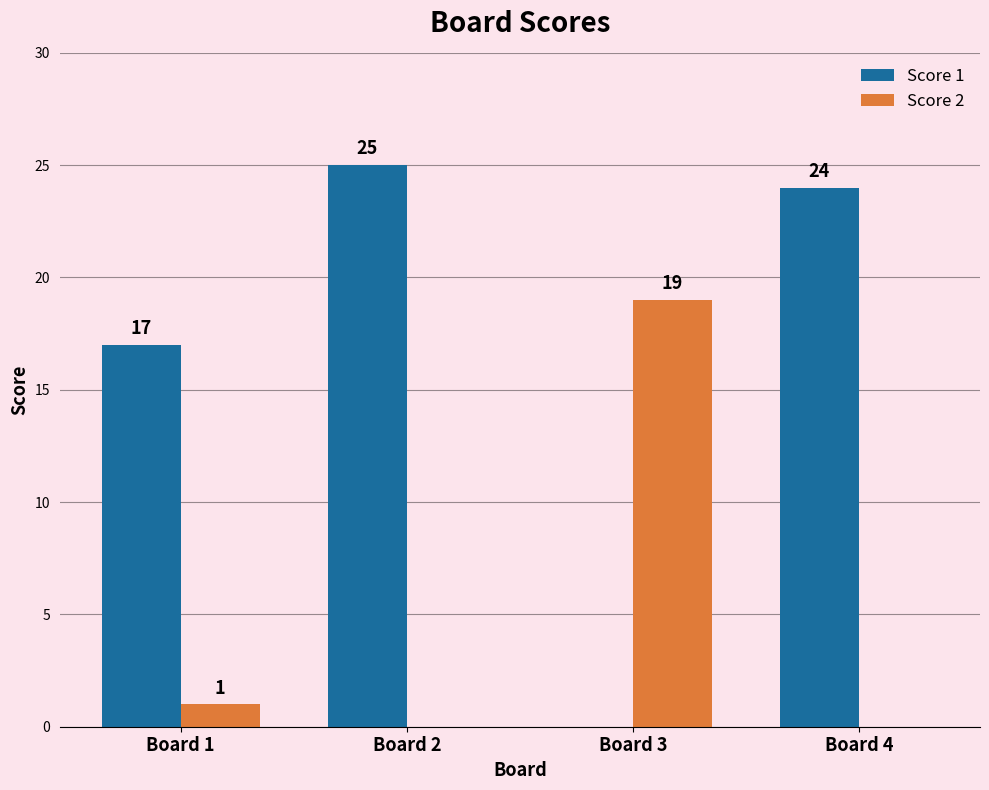

Where is Score 2 nearest to the value 9?

Board 1